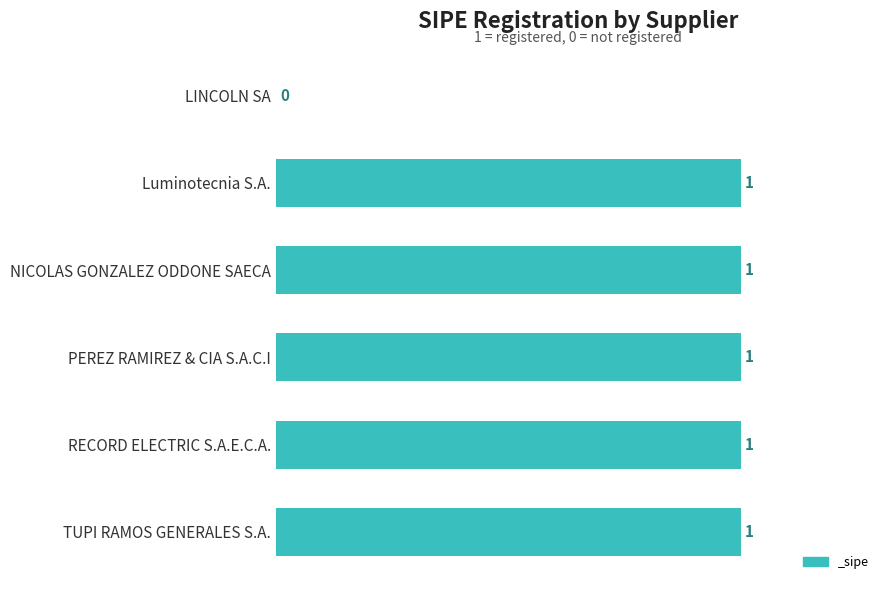

Read the value at NICOLAS GONZALEZ ODDONE SAECA.

1